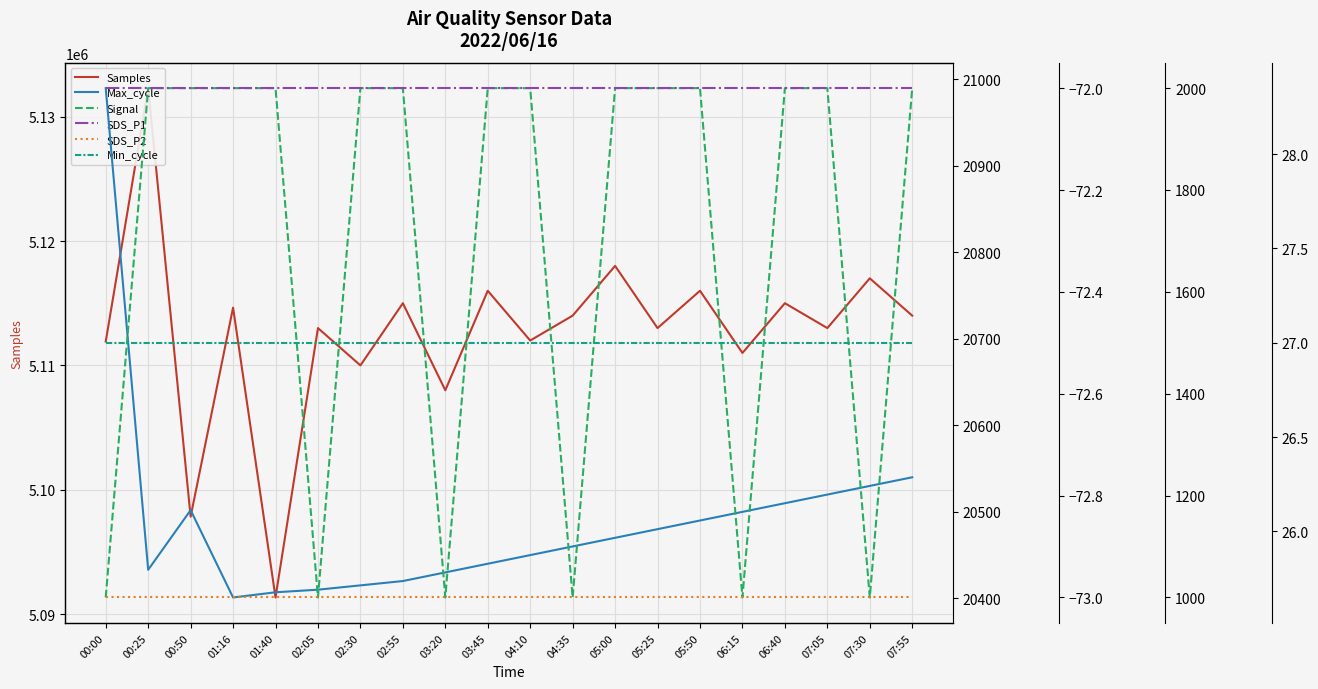

Rank the categories by Signal value from lowest to highest.

00:00, 02:05, 03:20, 04:35, 06:15, 07:30, 00:25, 00:50, 01:16, 01:40, 02:30, 02:55, 03:45, 04:10, 05:00, 05:25, 05:50, 06:40, 07:05, 07:55